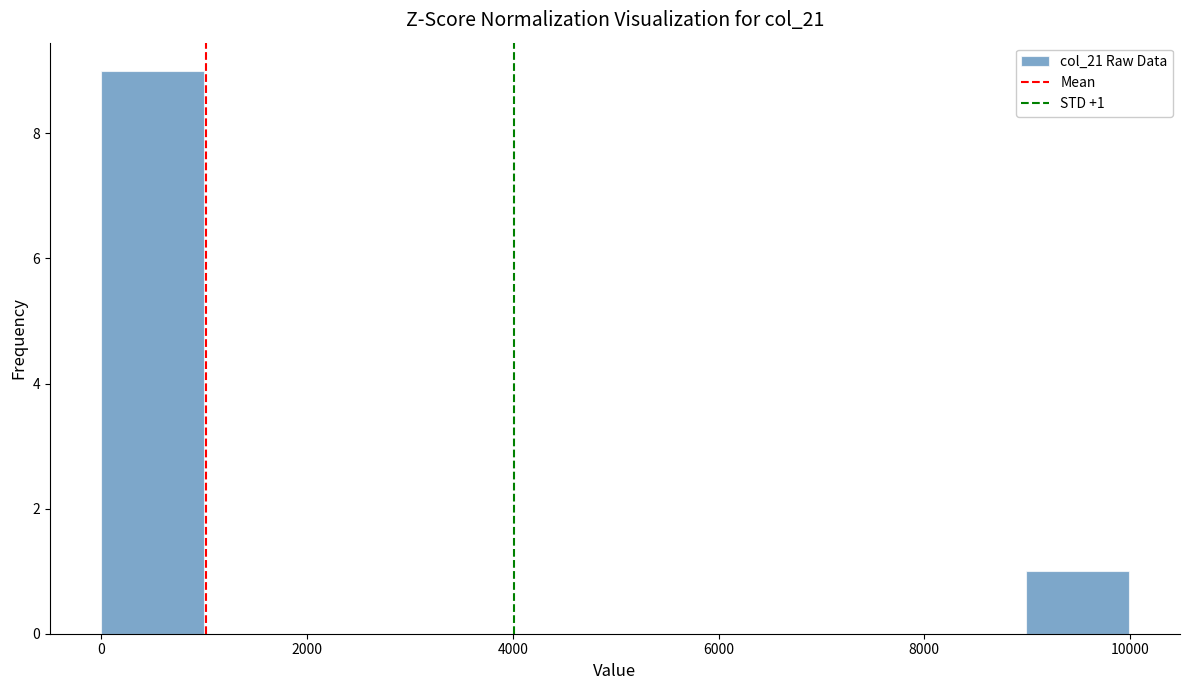

Which range on the x-axis has the tallest bar?

0 to 1000